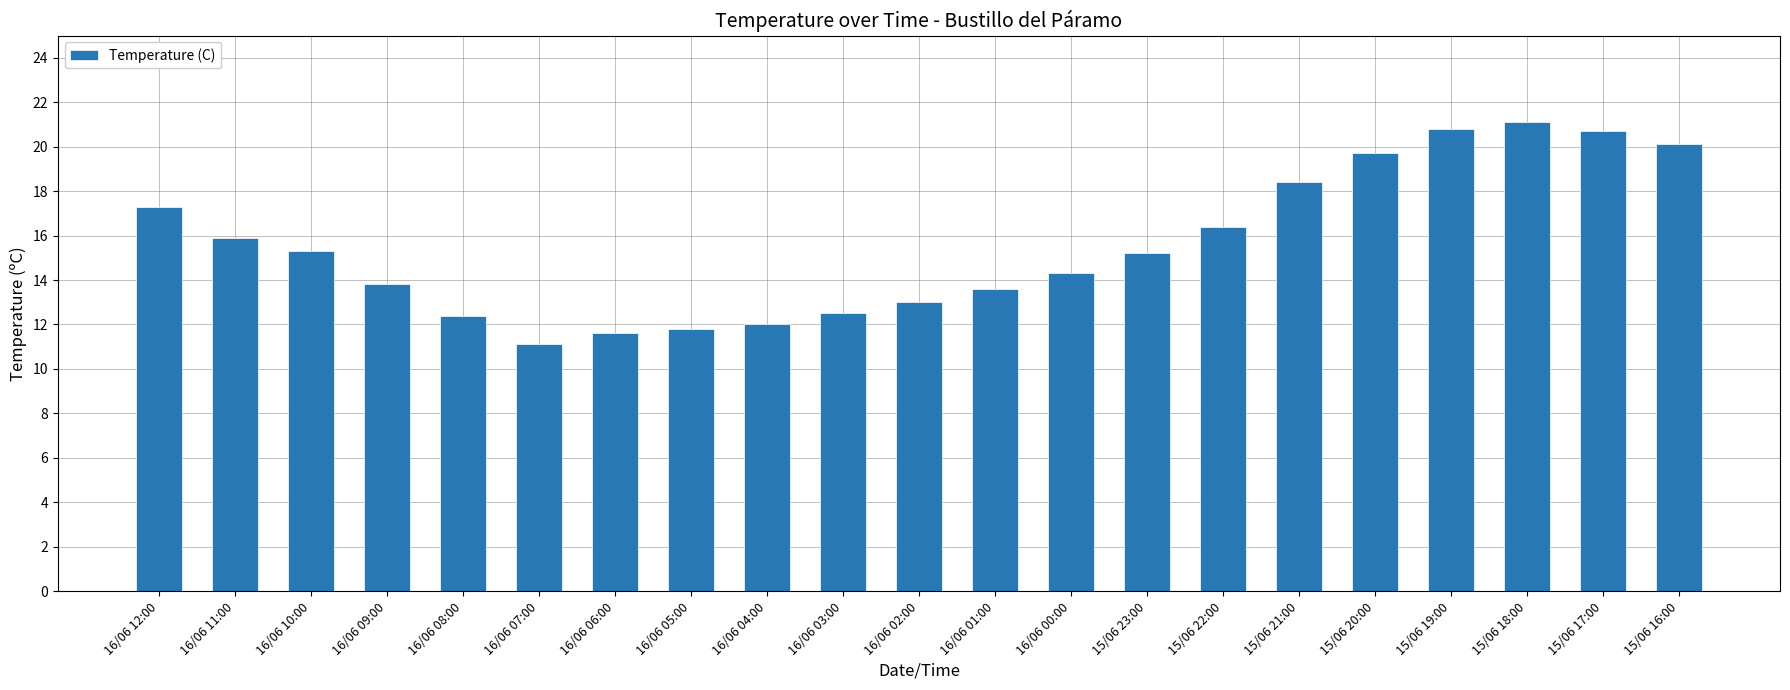

What is the label of the 13th bar from the right?

16/06 04:00